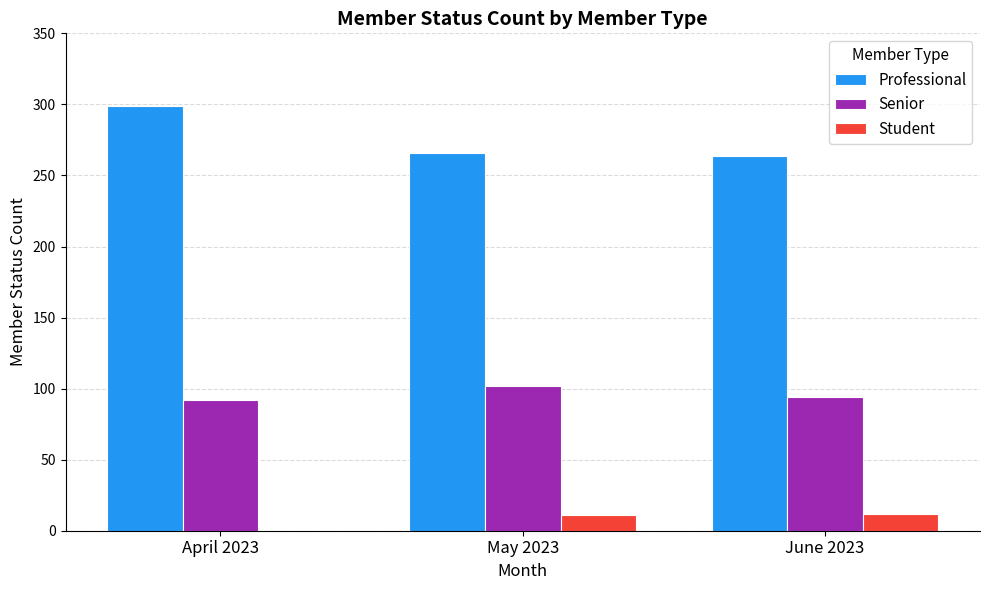

The Senior series shows 102 at May 2023. True or false?

True